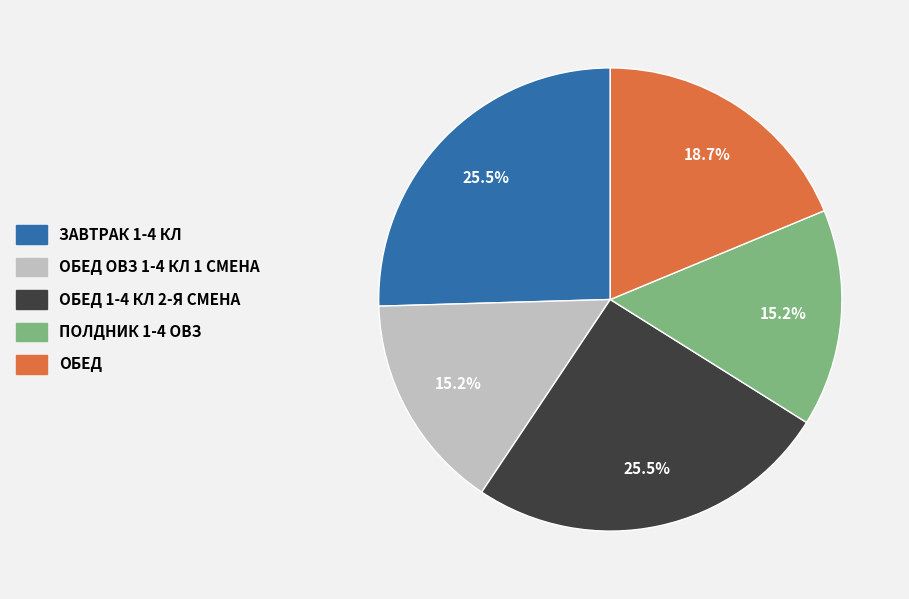

Does any single category account for the majority?

No